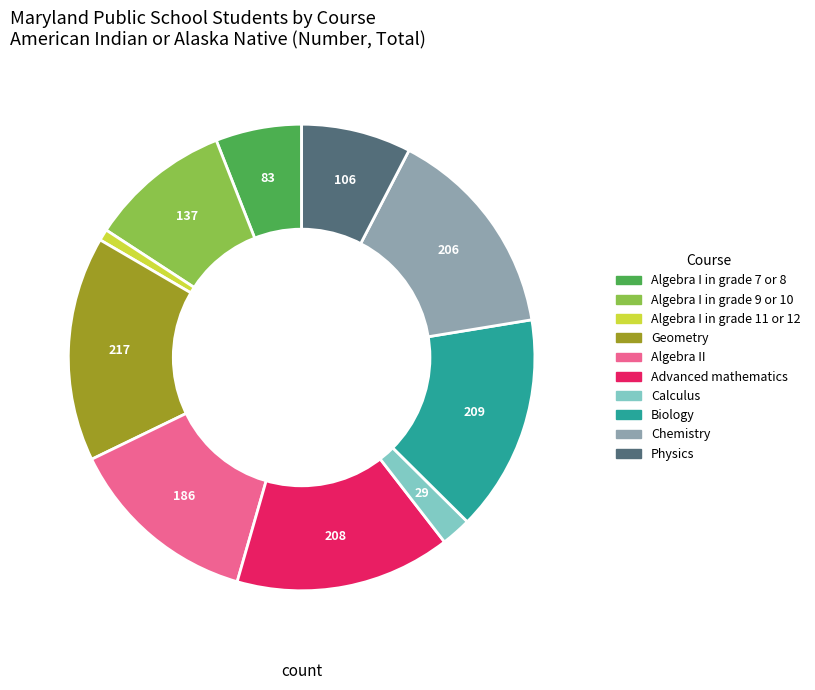

What is the largest slice in the pie chart?

Geometry